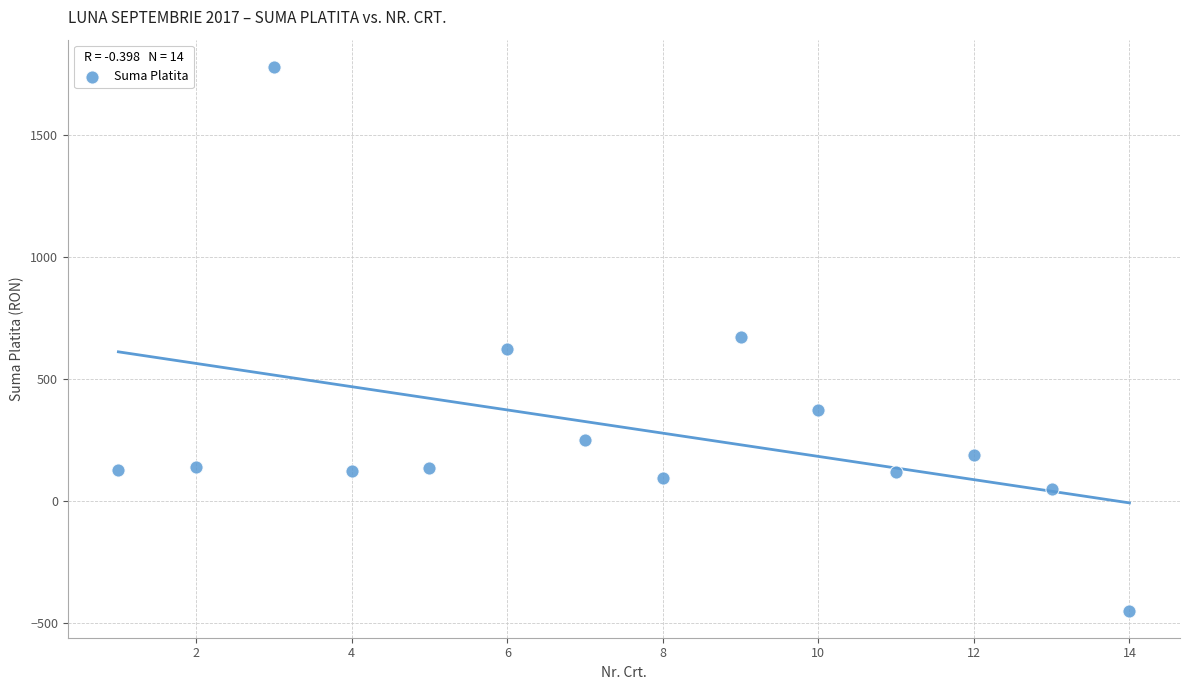

What is the range of Y values (max minus min)?

2225.9